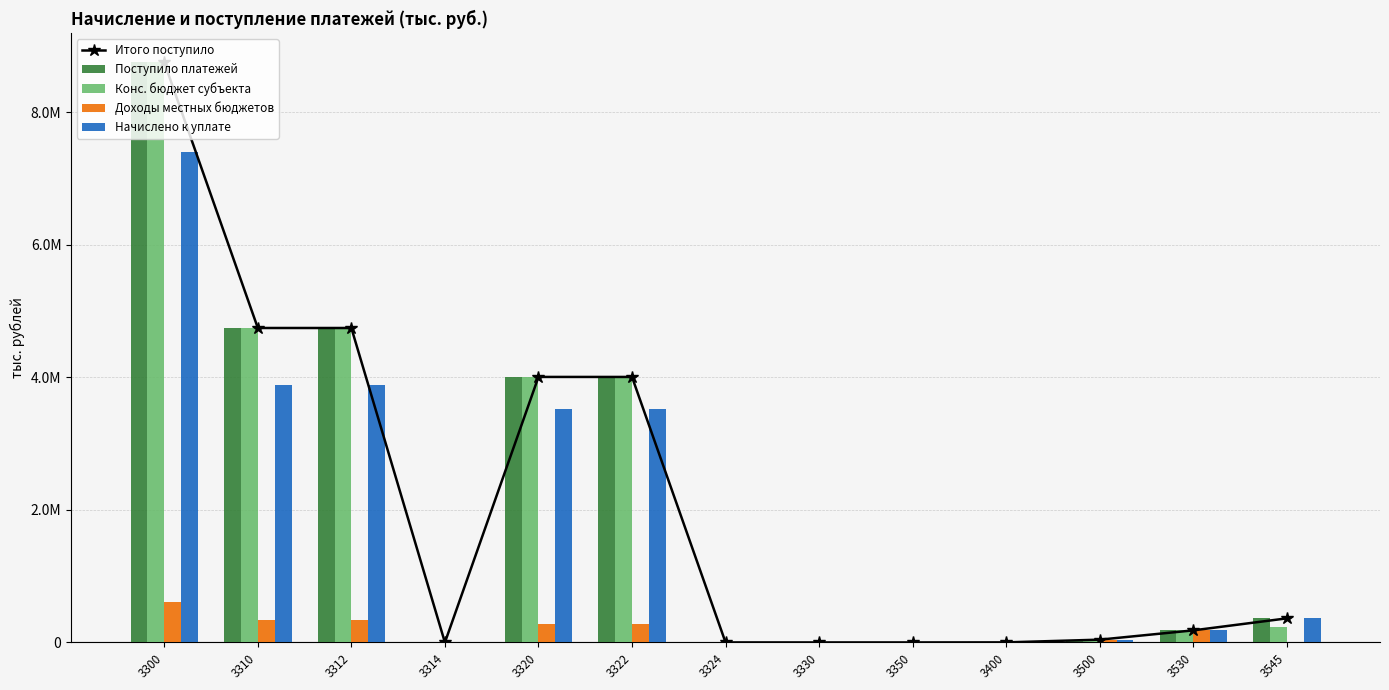

Which series has the largest range (max minus min)?

Итого поступило